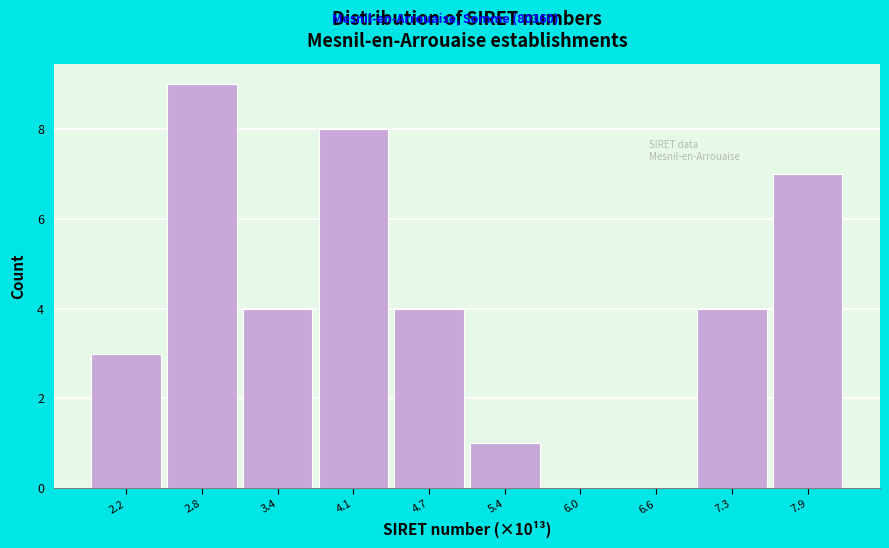

Reading left to right, transcribe all the data shown in this chart.

2.2=3	2.8=9	3.4=4	4.1=8	4.7=4	5.4=1	6.0=0	6.6=0	7.3=4	7.9=7